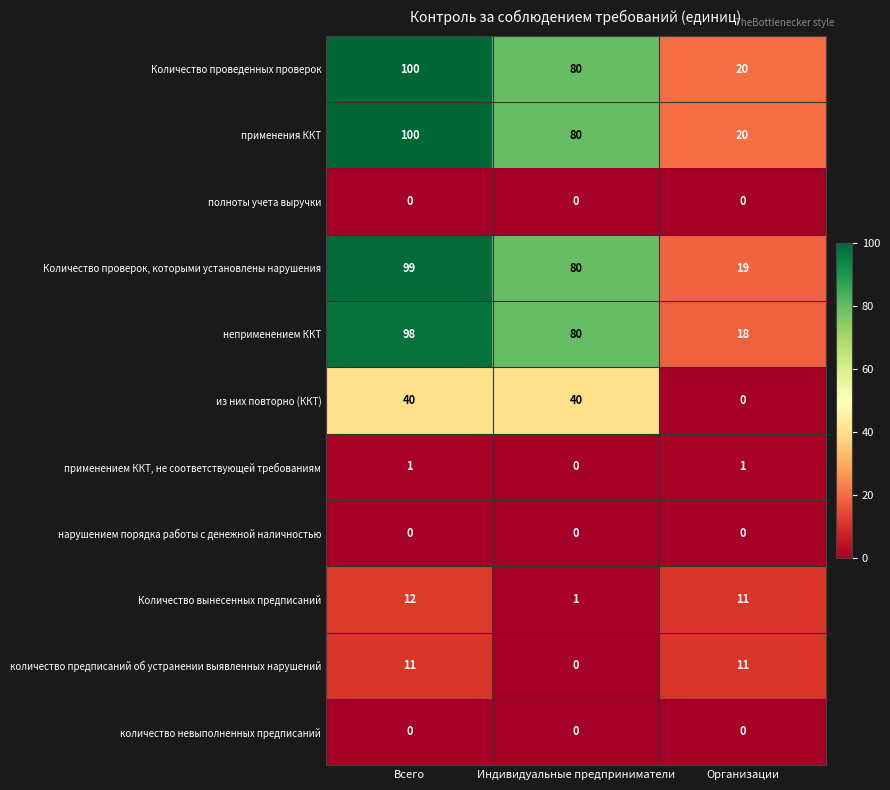

The value of Количество проверок, которыми установлены нарушения at Организации is 19. True or false?

True